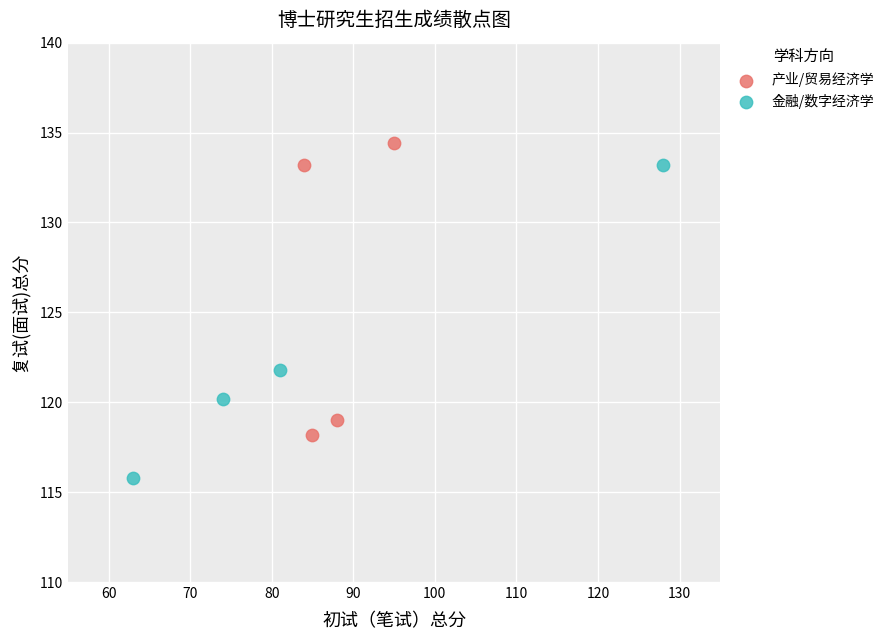

What are all the series names shown in the legend?

产业/贸易经济学, 金融/数字经济学